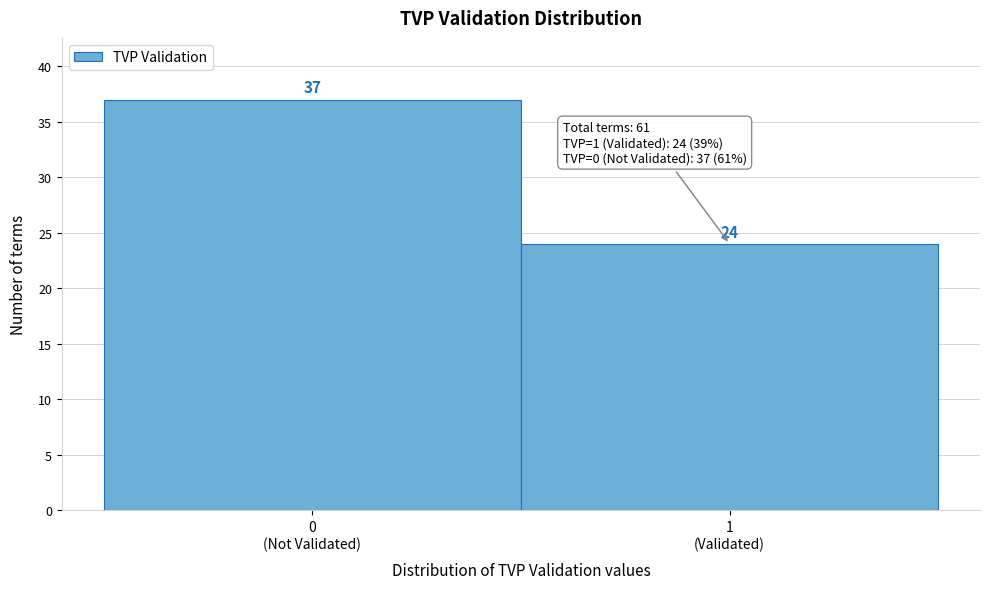

Reading left to right, extract all data points from this chart.

37	24